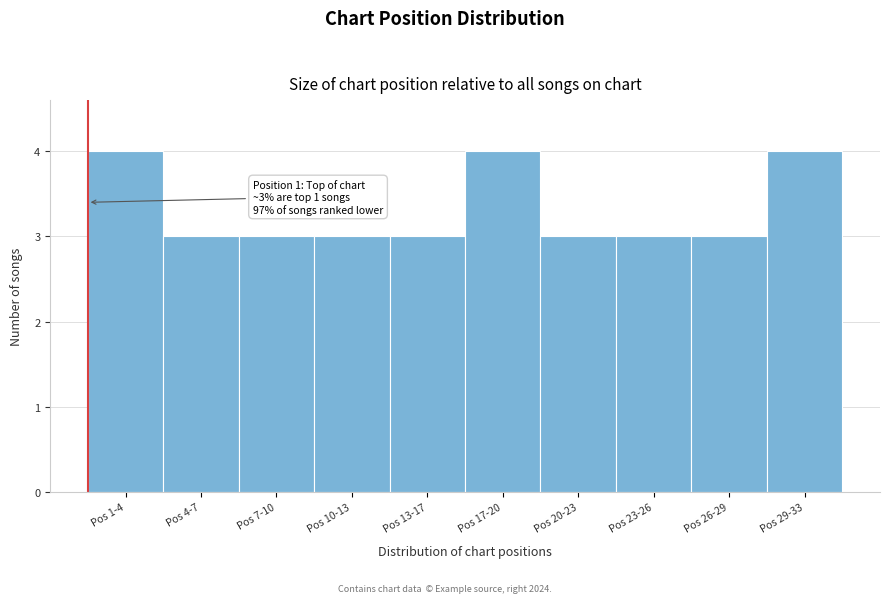

Reading right to left, list all the values displayed in this chart.

Pos 29-33=4	Pos 26-29=3	Pos 23-26=3	Pos 20-23=3	Pos 17-20=4	Pos 13-17=3	Pos 10-13=3	Pos 7-10=3	Pos 4-7=3	Pos 1-4=4